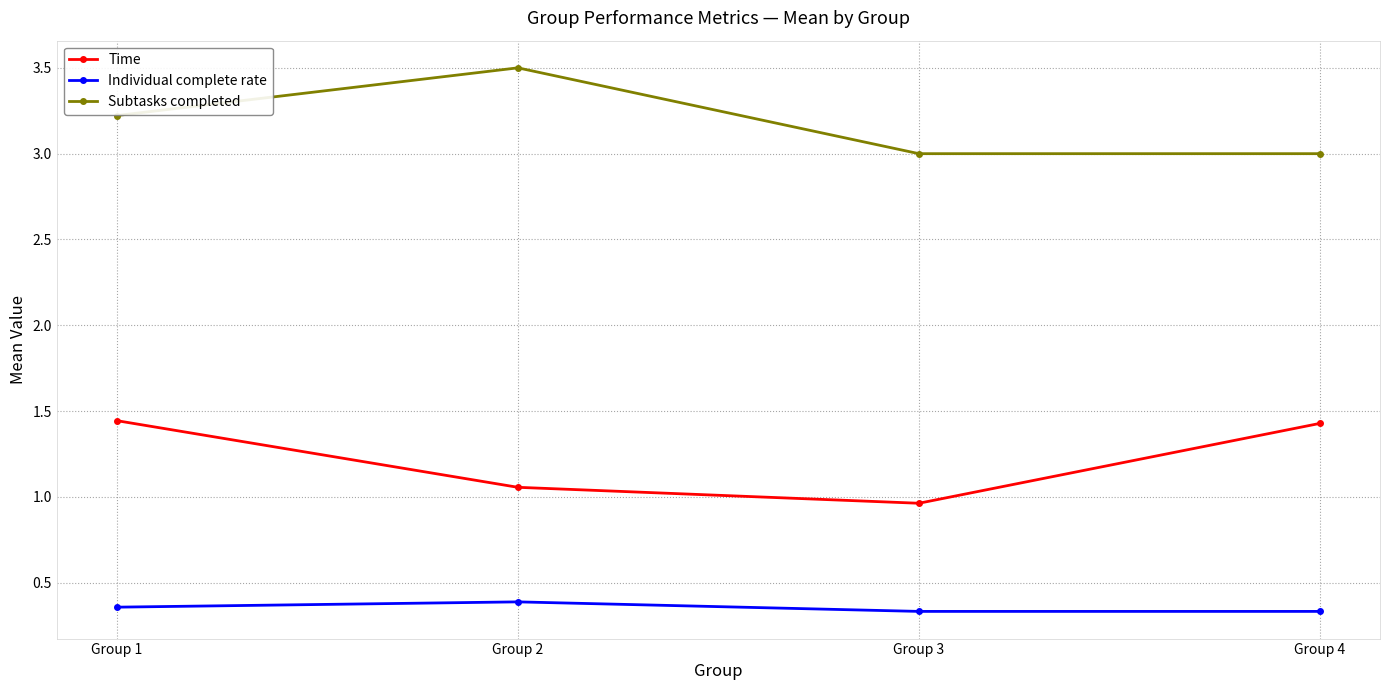

True or false: Subtasks completed has a value of 3.2 at Group 1.

True